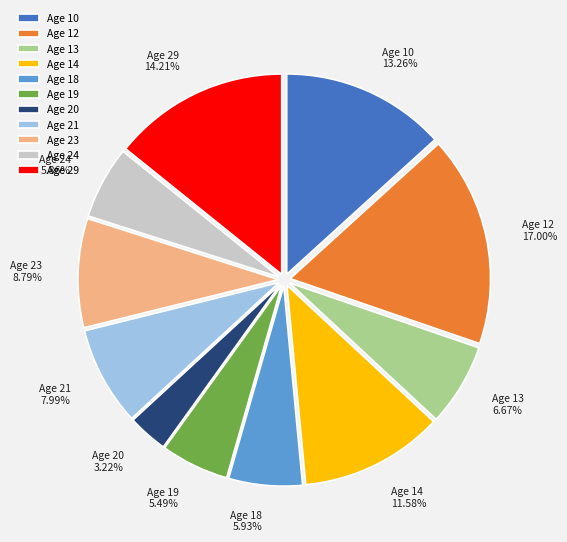

What is the largest slice in the pie chart?

Age 12